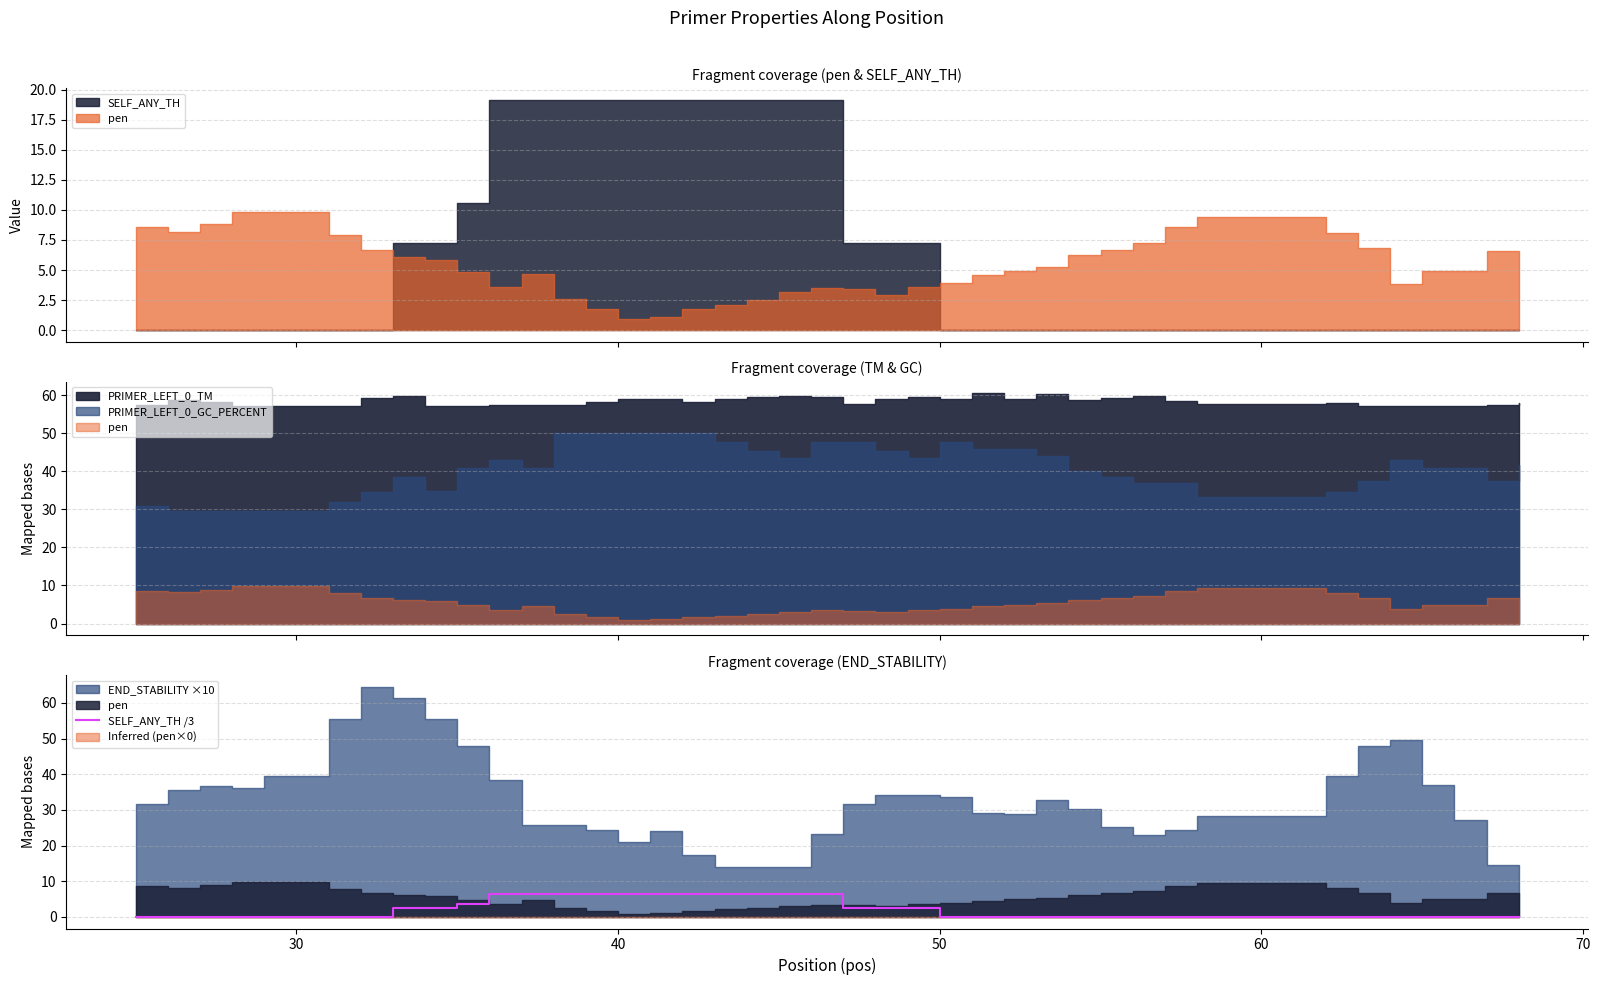

What is the highest value of the SELF_ANY_TH /3 series?

6.4